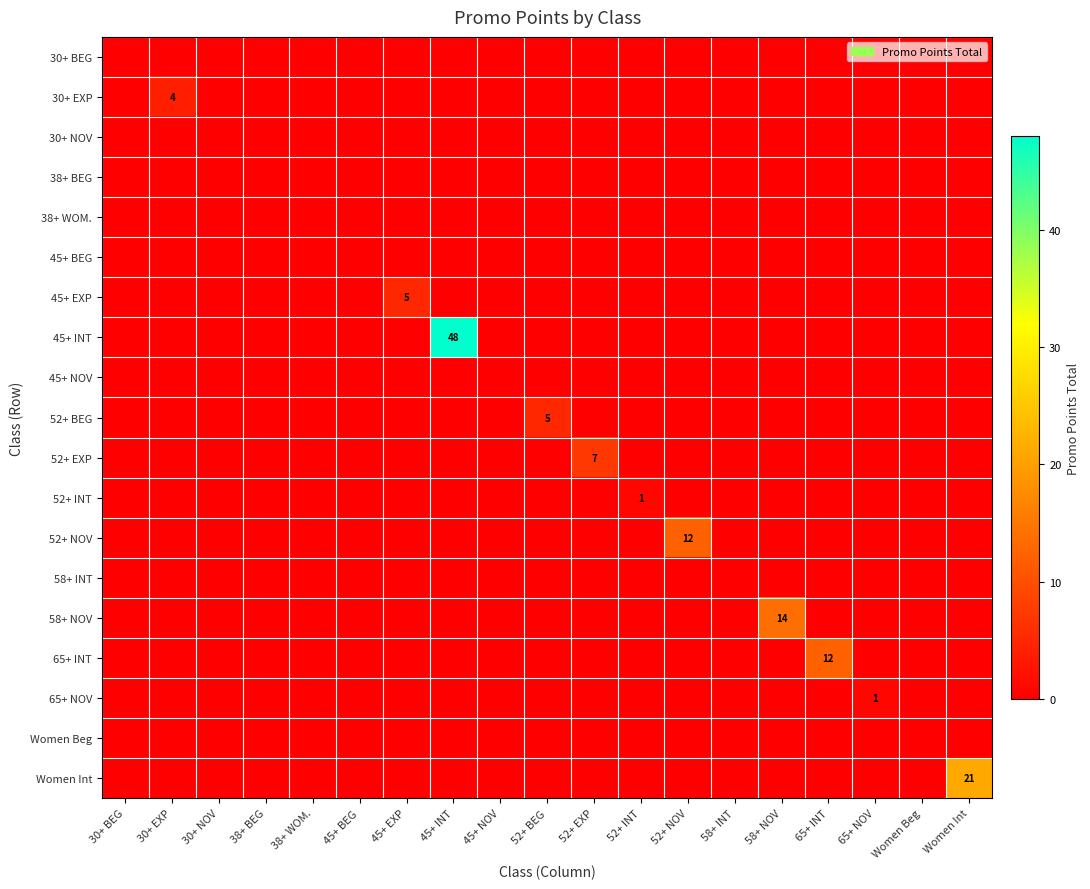

Where is 30+ EXP nearest to the value 2?

30+ BEG